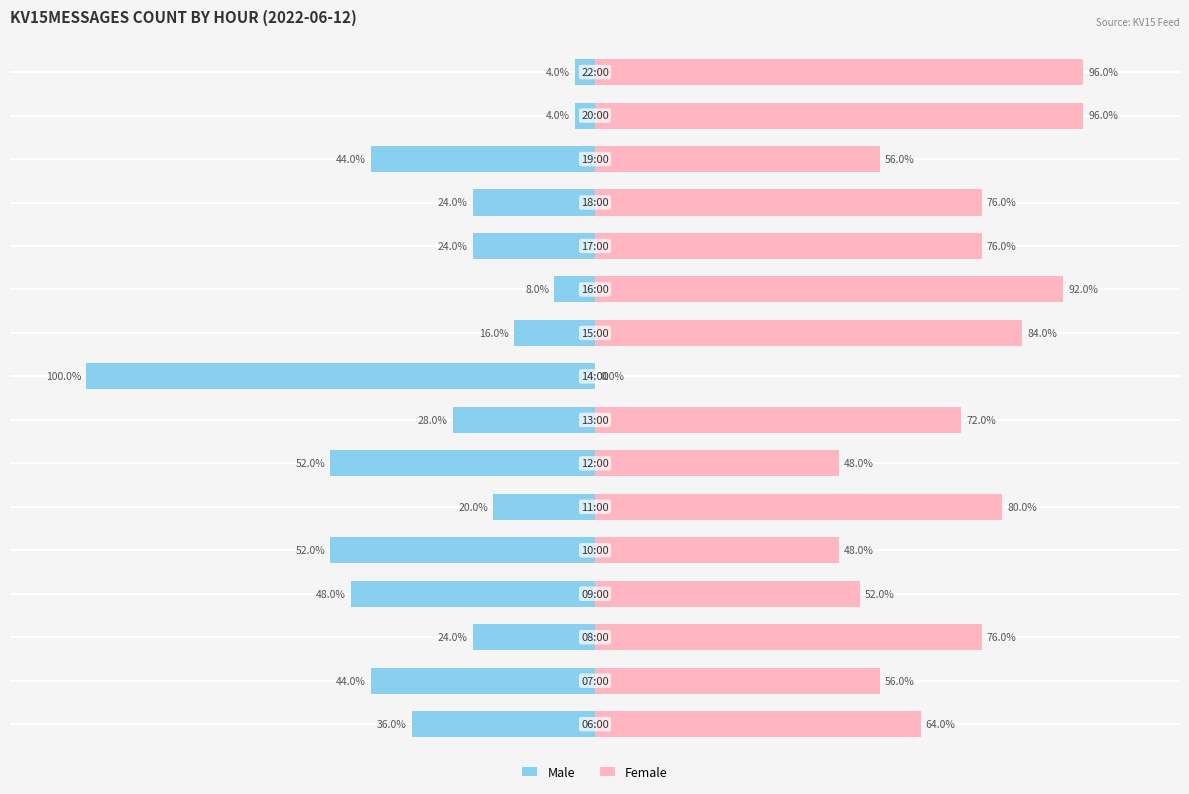

List the labels in order of Female value, largest first.

14, 15, 10, 9, 5, 2, 11, 12, 7, 0, 1, 13, 3, 4, 6, 8